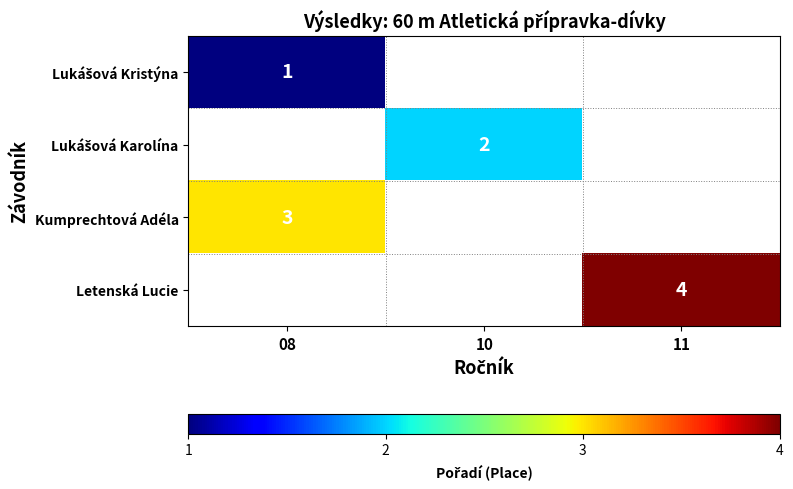

True or false: Letenská Lucie has a value of 4 at 11.

True